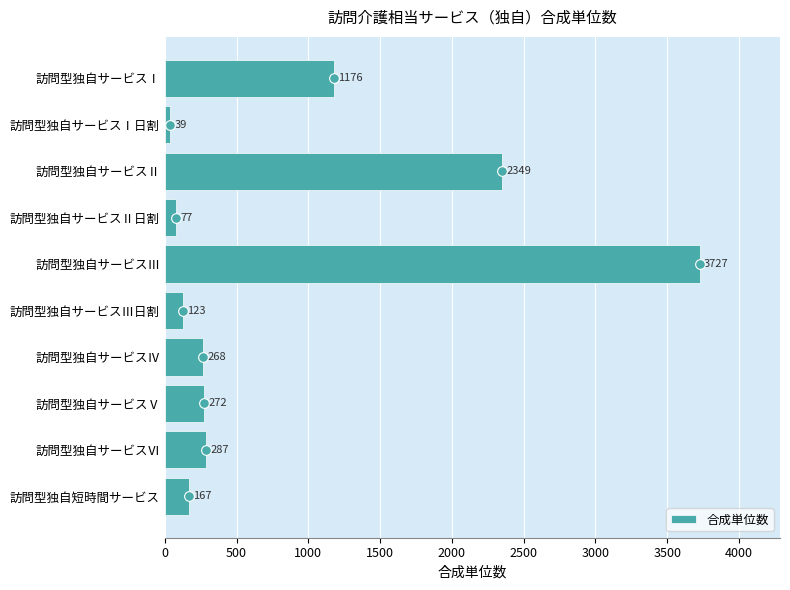

Reading top to bottom, what are all the values shown in this chart?

1176	39	2349	77	3727	123	268	272	287	167